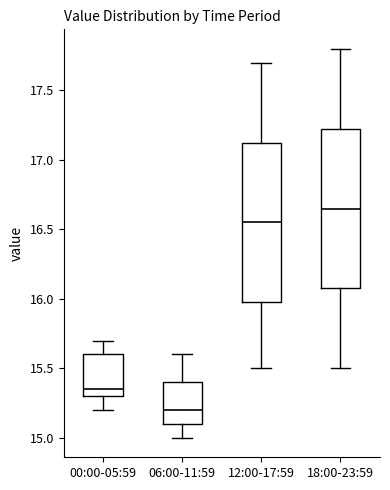

Reading left to right, read every box against the y-axis: the position of its median line, the range the box covers, and the ends of its whiskers. The values are not printed on the chart, so give them approximately, as read against the axis.

00:00-05:59: median 15.35, box 15.30 to 15.60, whiskers 15.20 to 15.70
06:00-11:59: median 15.20, box 15.10 to 15.40, whiskers 15.00 to 15.60
12:00-17:59: median 16.55, box 16.00 to 17.15, whiskers 15.50 to 17.70
18:00-23:59: median 16.65, box 16.10 to 17.25, whiskers 15.50 to 17.80